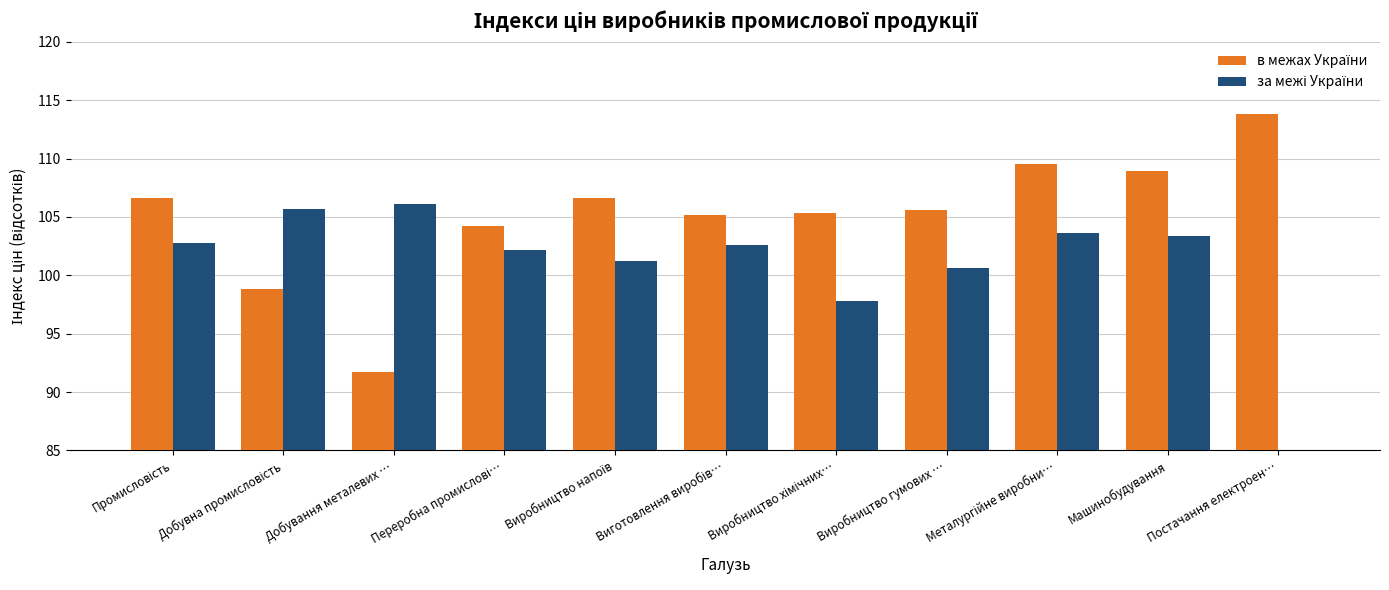

What is the spread (max minus min) of values at Виробництво гумових …?

5.0